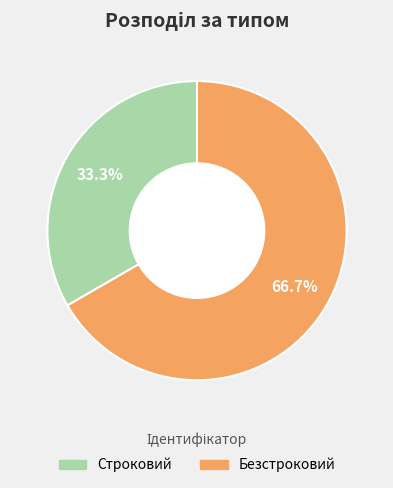

What is the total percentage of Строковий and Безстроковий?

100.0%